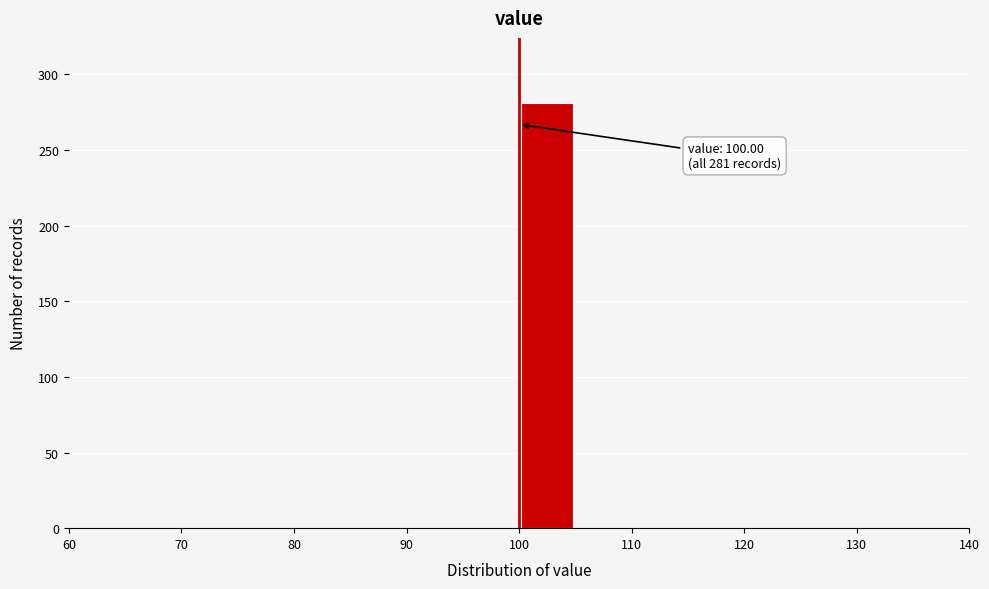

Over which range of the x-axis is the bar tallest?

100 to 105